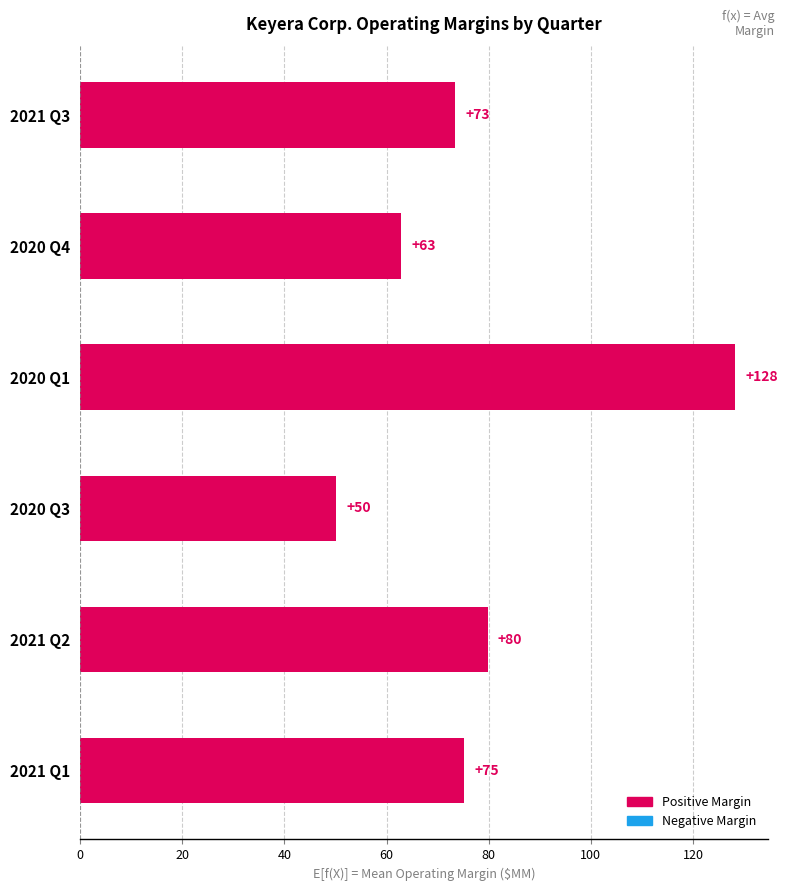

What is the minimum value shown in the chart?

50.2